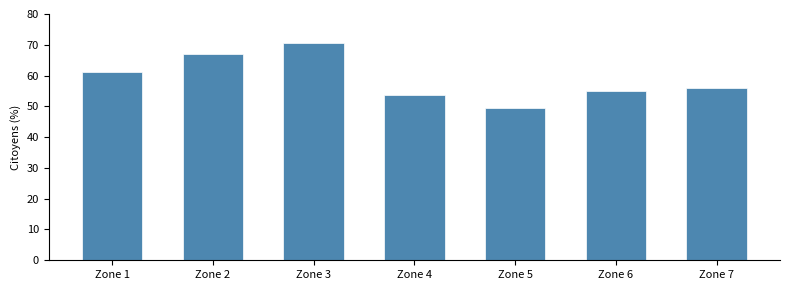

What is the difference between the second highest and second lowest values?

13.2